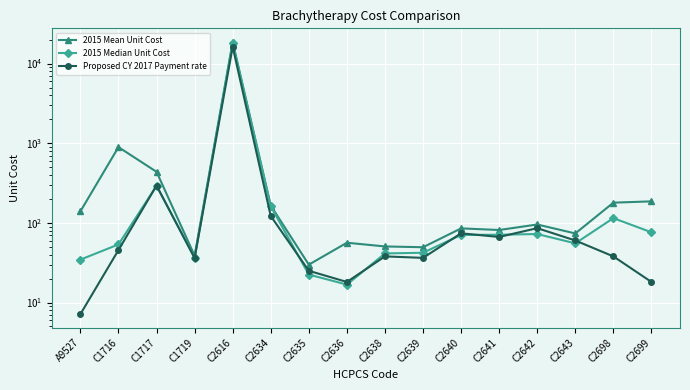

What is the total value across all series at C2698?

331.9